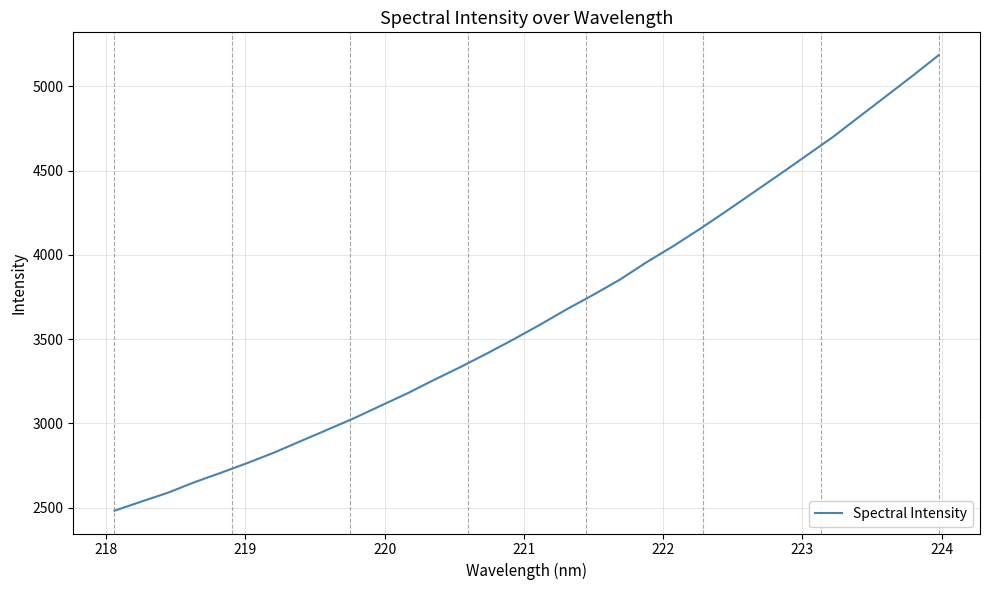

What is the greatest value displayed?

5186.2